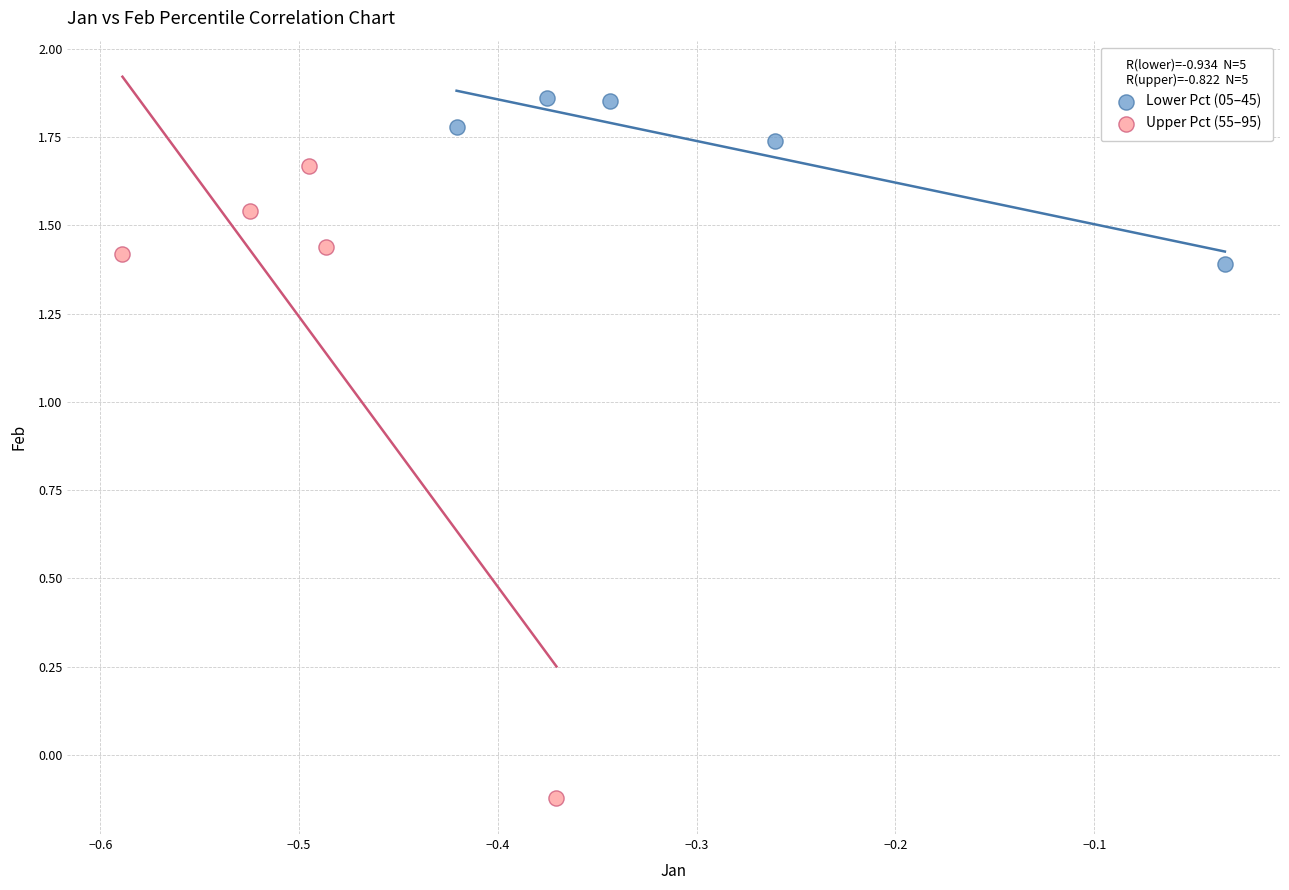

Which series has the widest spread of Y values?

Upper Pct (55–95)